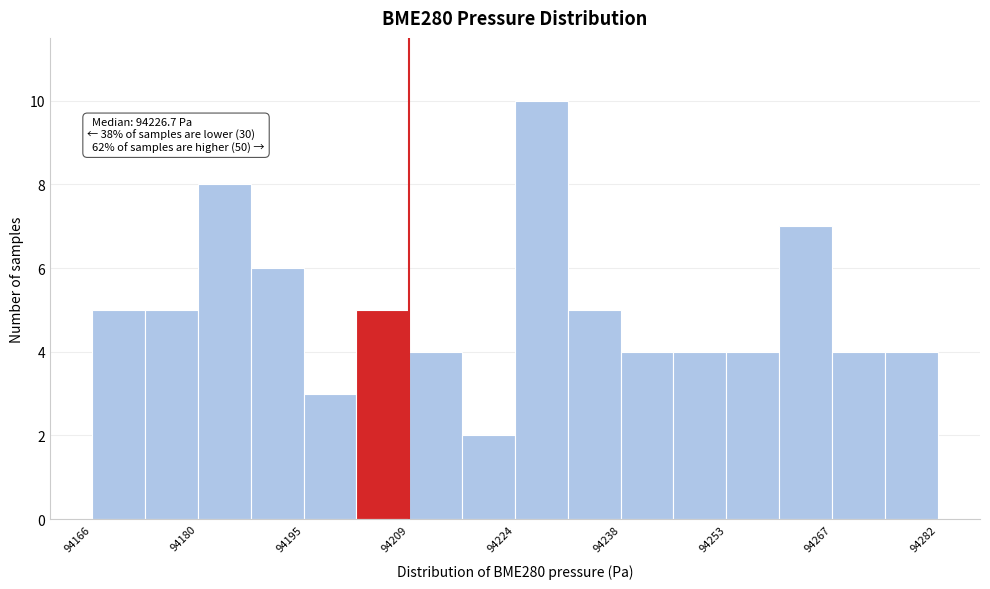

Around what value on the x-axis is the tallest bar? Give the approximate position of its centre, as read against the axis.

94228